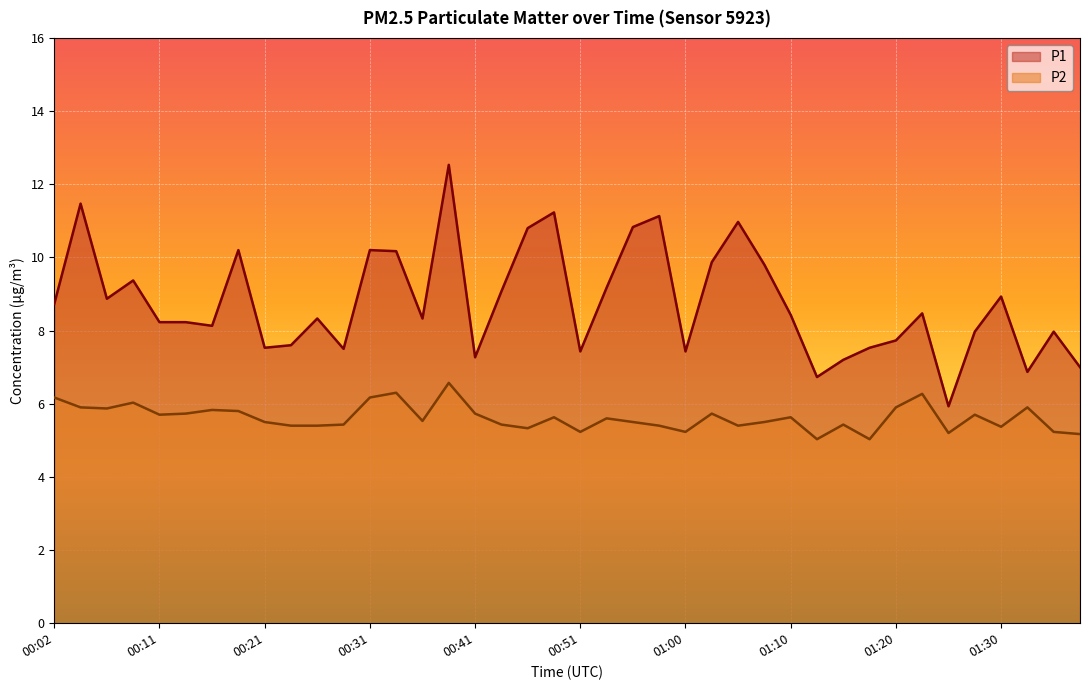

What is the difference between the second highest and second lowest values in the P2 series?

1.3